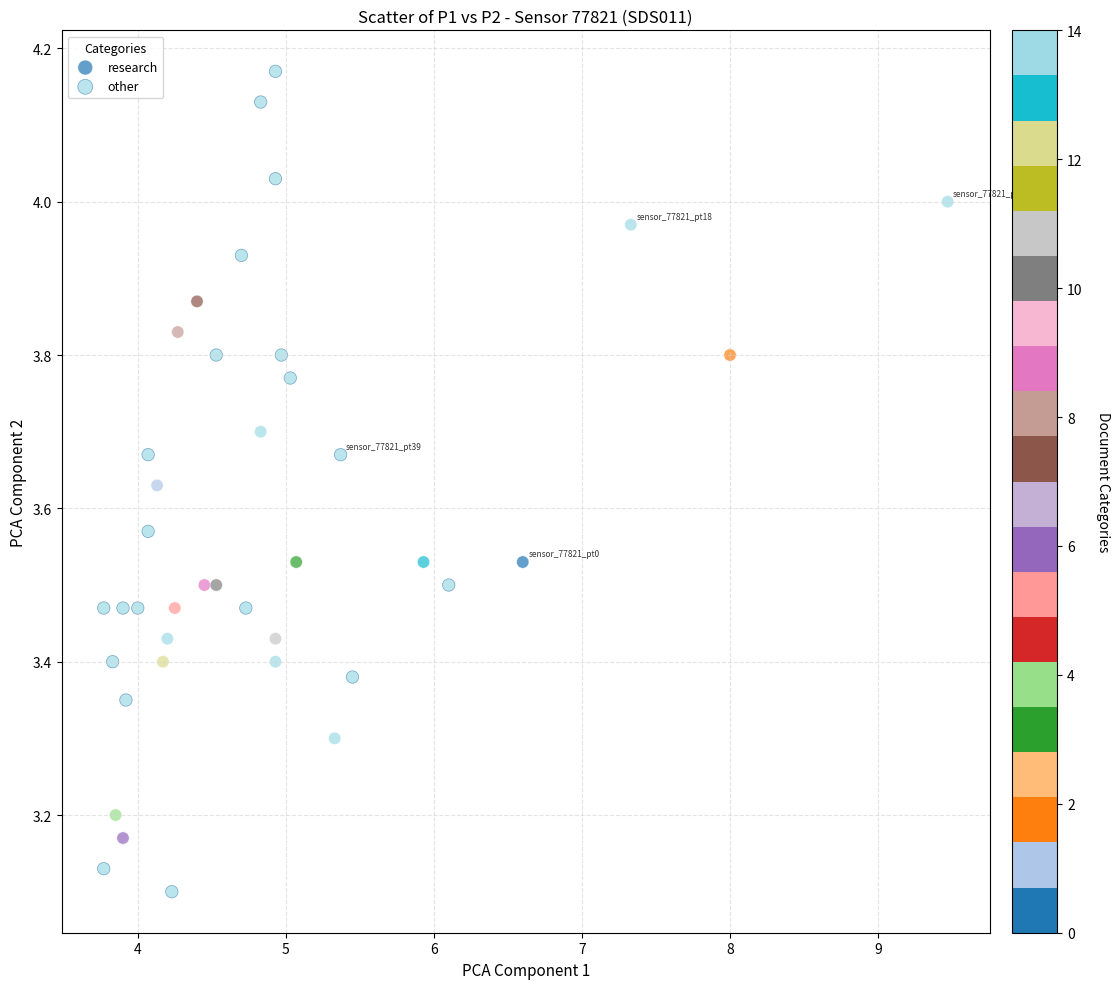

Which series reaches the minimum Y coordinate?

other